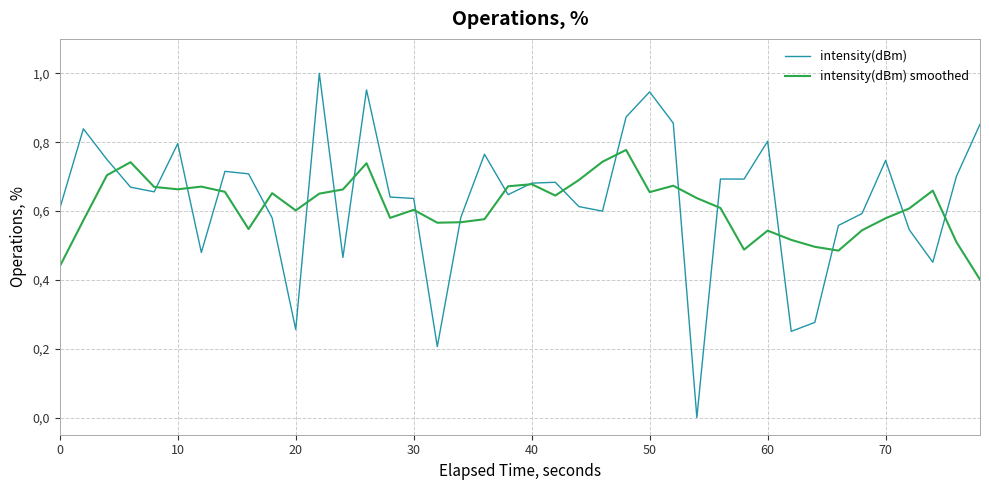

What are all the series names shown in the legend?

intensity(dBm), intensity(dBm) smoothed